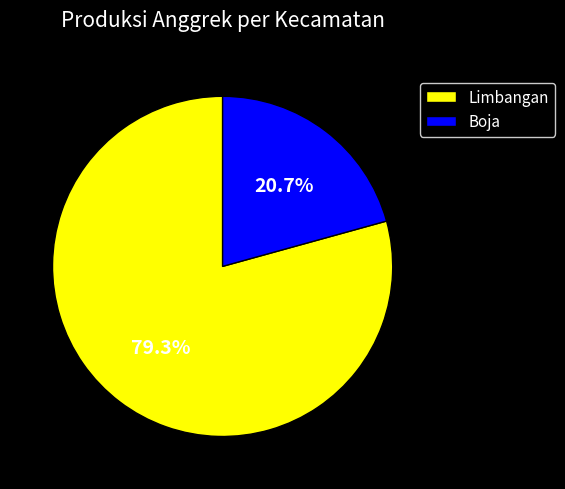

To the nearest percent, what percentage of the pie is Boja?

21%